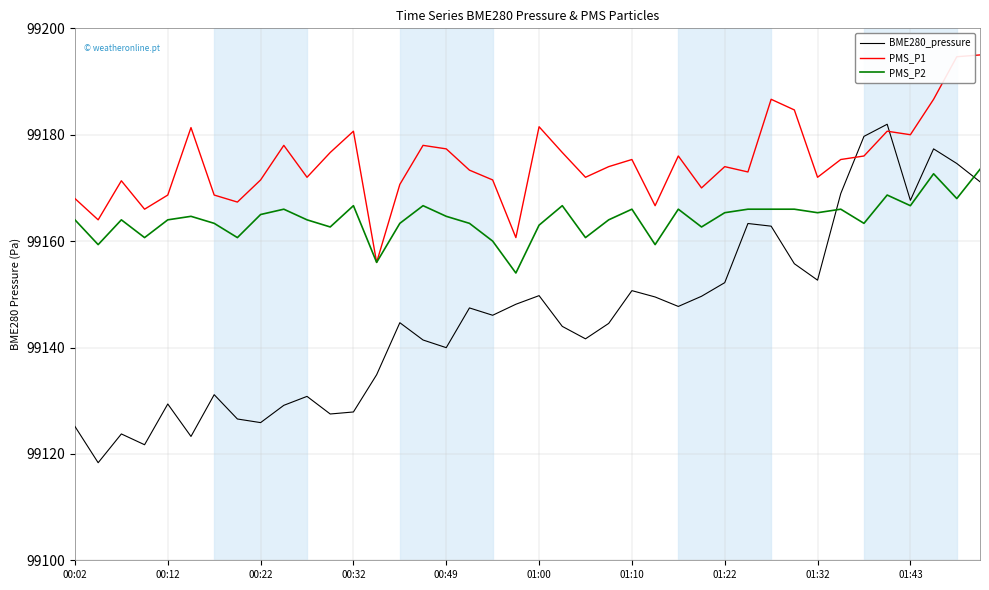

Which series ends up on top after the final intersection of BME280_pressure and PMS_P2?

PMS_P2